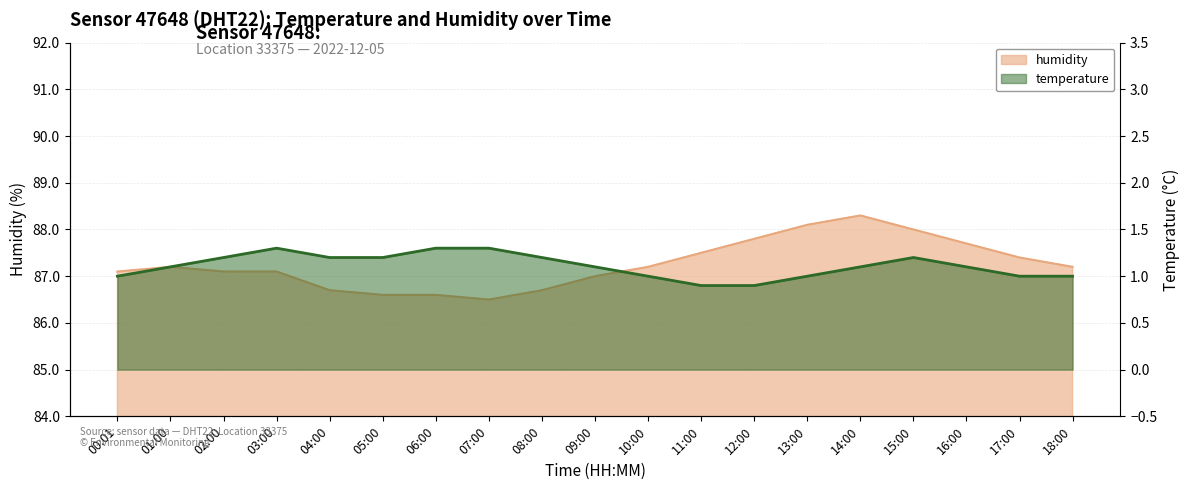

The humidity series shows 88.0 at 15:00. True or false?

True